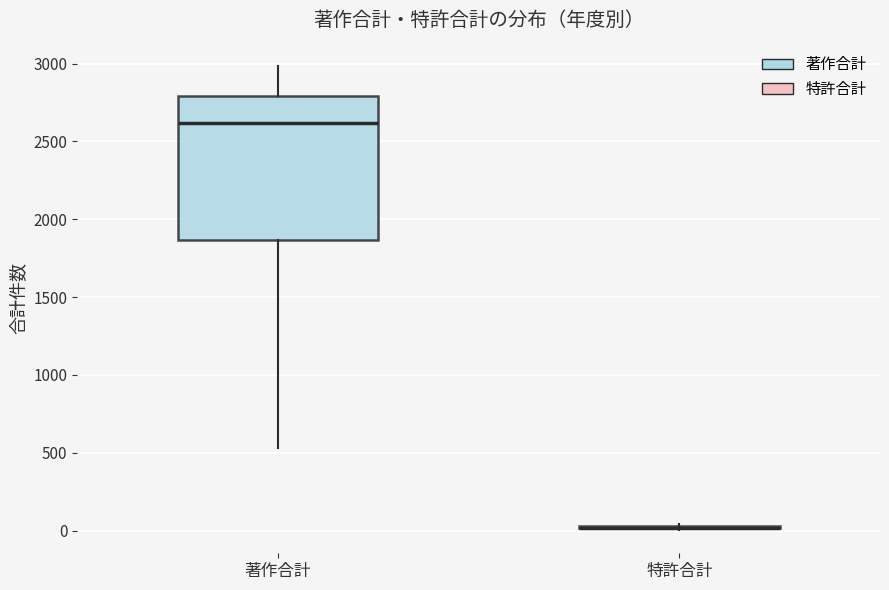

Reading left to right, transcribe this box plot: for each box, give where its median line is, the range the box spans, and where its two whiskers end, as read against the y-axis. The values are not printed on the chart, so give them approximately, as read against the axis.

著作合計: median 2600, box 1850 to 2800, whiskers 550 to 3000
特許合計: box collapsed to a line at 0, whiskers 0 to 50